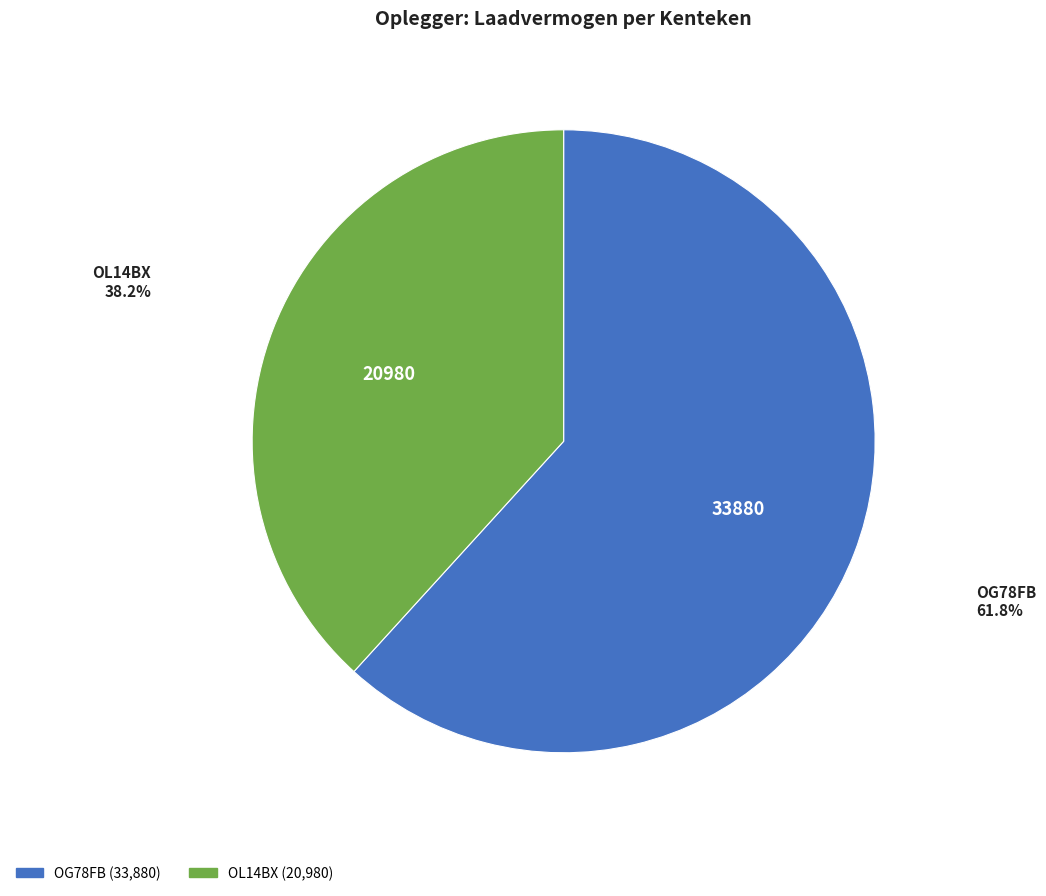

The OG78FB slice represents 62% of the pie. True or false?

True